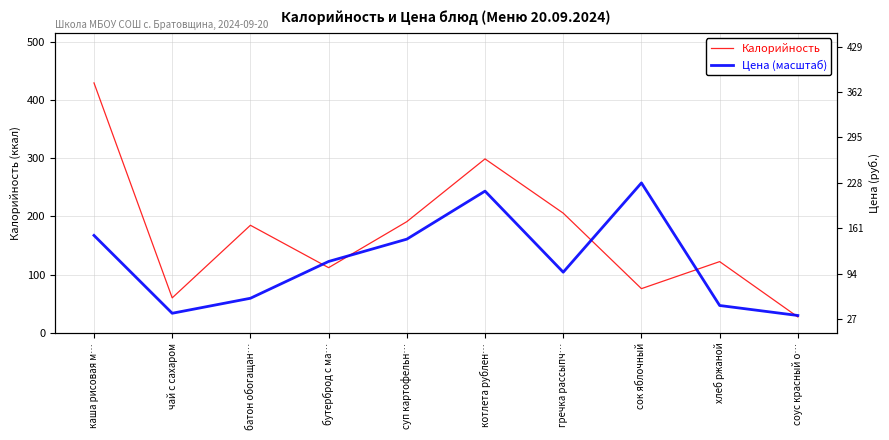

Is the value of Цена (масштаб) at суп картофельн… greater than the value of Калорийность at соус красный о…?

Yes